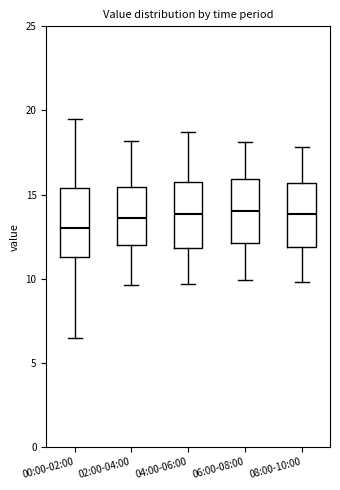

Reading left to right, transcribe this box plot: for each box, give where its median line is, the range the box spans, and where its two whiskers end, as read against the y-axis. The values are not printed on the chart, so give them approximately, as read against the axis.

00:00-02:00: median 13.0, box 11.5 to 15.5, whiskers 6.5 to 19.5
02:00-04:00: median 13.5, box 12.0 to 15.5, whiskers 9.5 to 18.0
04:00-06:00: median 14.0, box 12.0 to 15.5, whiskers 9.5 to 18.5
06:00-08:00: median 14.0, box 12.0 to 16.0, whiskers 10.0 to 18.0
08:00-10:00: median 14.0, box 12.0 to 15.5, whiskers 10.0 to 18.0